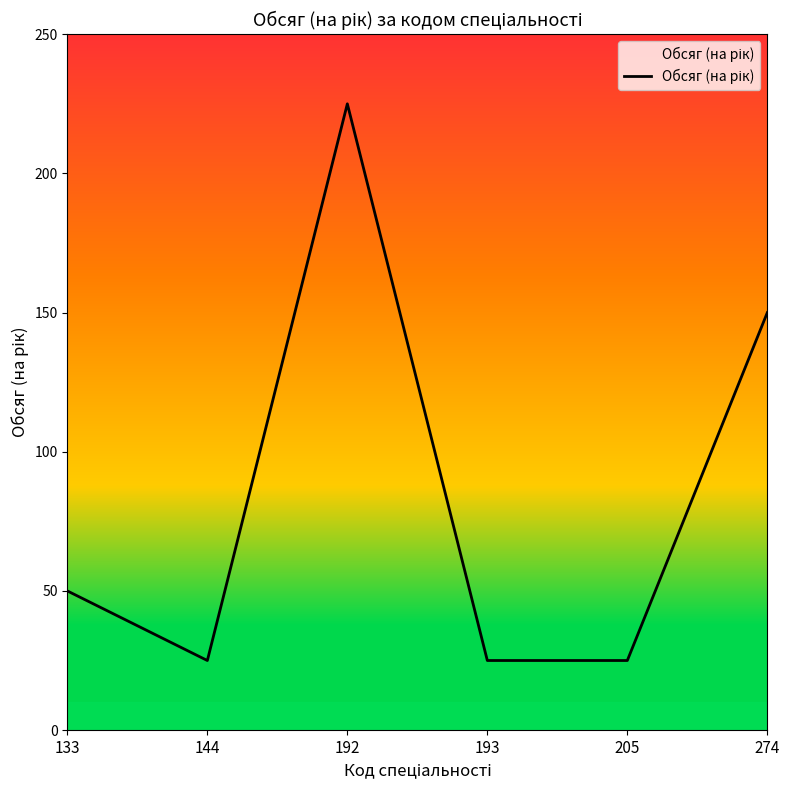

What is the average value?

83